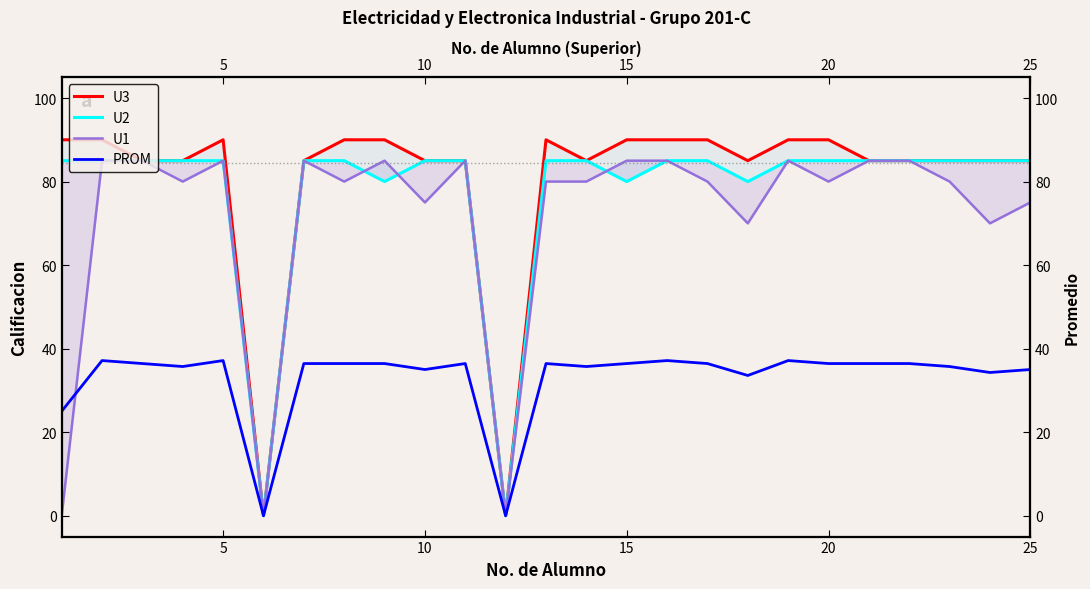

What is the difference between the second highest and minimum values in the U2 series?

85.0